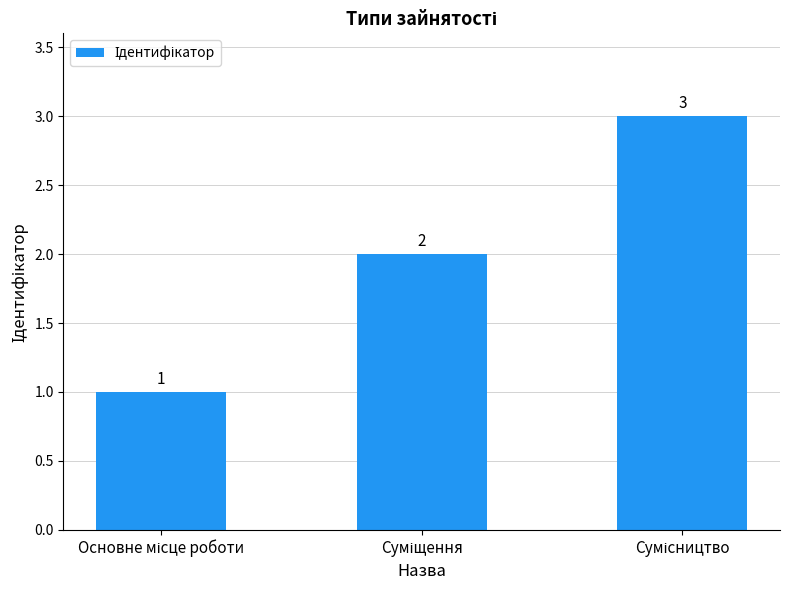

What is the value of the 3rd bar from the left?

3